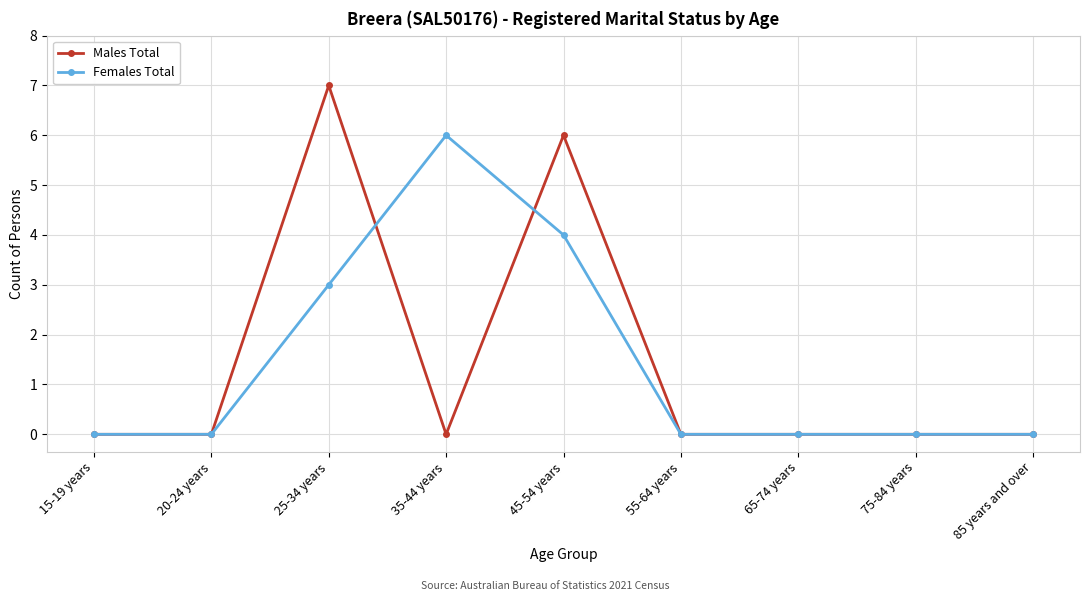

Reading right to left, list all the values displayed in this chart.

Males Total: 0	0	0	0	6	0	7	0	0
Females Total: 0	0	0	0	4	6	3	0	0